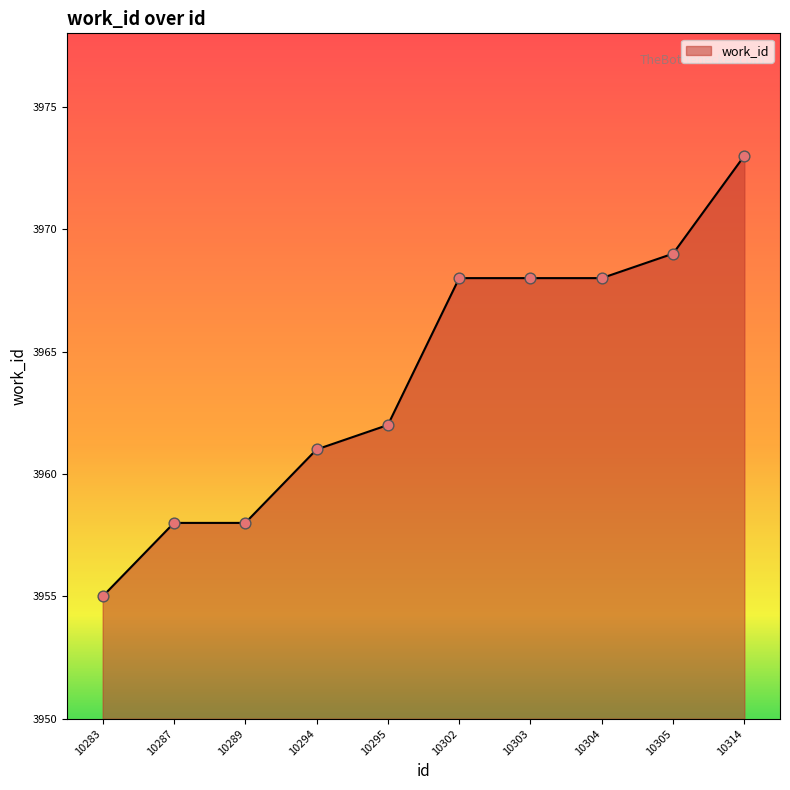

What is the ratio of the value at 10314 to the value at 10295?

1.0